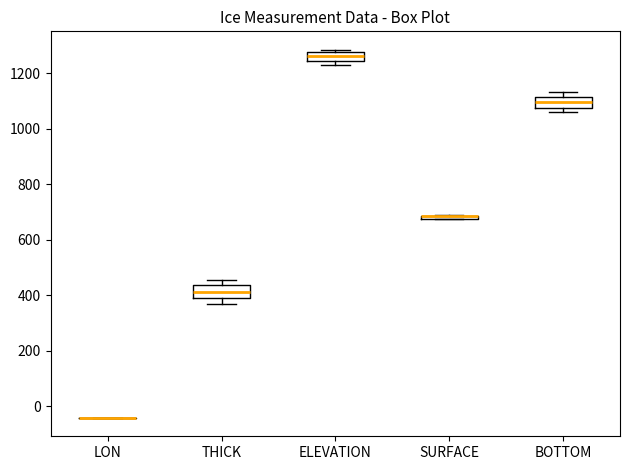

Reading left to right, read every box against the y-axis: the position of its median line, the range the box covers, and the ends of its whiskers. The values are not printed on the chart, so give them approximately, as read against the axis.

LON: box collapsed to a line at -40, whiskers -40 to -40
THICK: median 420, box 400 to 440, whiskers 360 to 460
ELEVATION: median 1260, box 1240 to 1280, whiskers 1220 to 1280 (just above the box's upper edge)
SURFACE: box collapsed to a line at 680, whiskers 680 to 700
BOTTOM: median 1100, box 1080 to 1120, whiskers 1060 to 1140